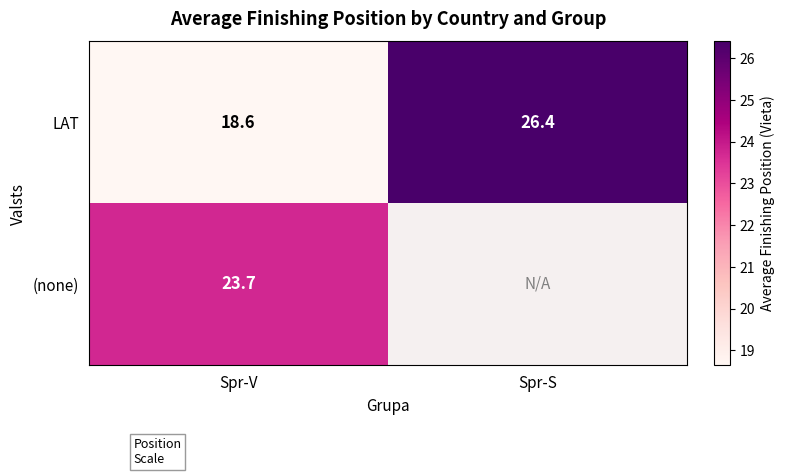

The LAT series shows 26.4 at Spr-S. True or false?

True